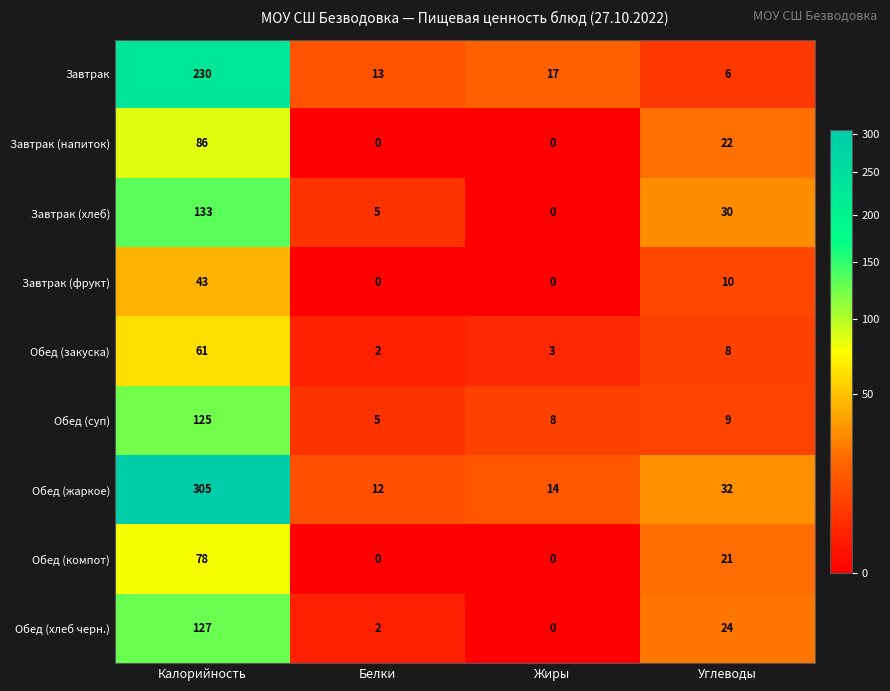

Where is Обед (суп) nearest to the value 65?

Углеводы